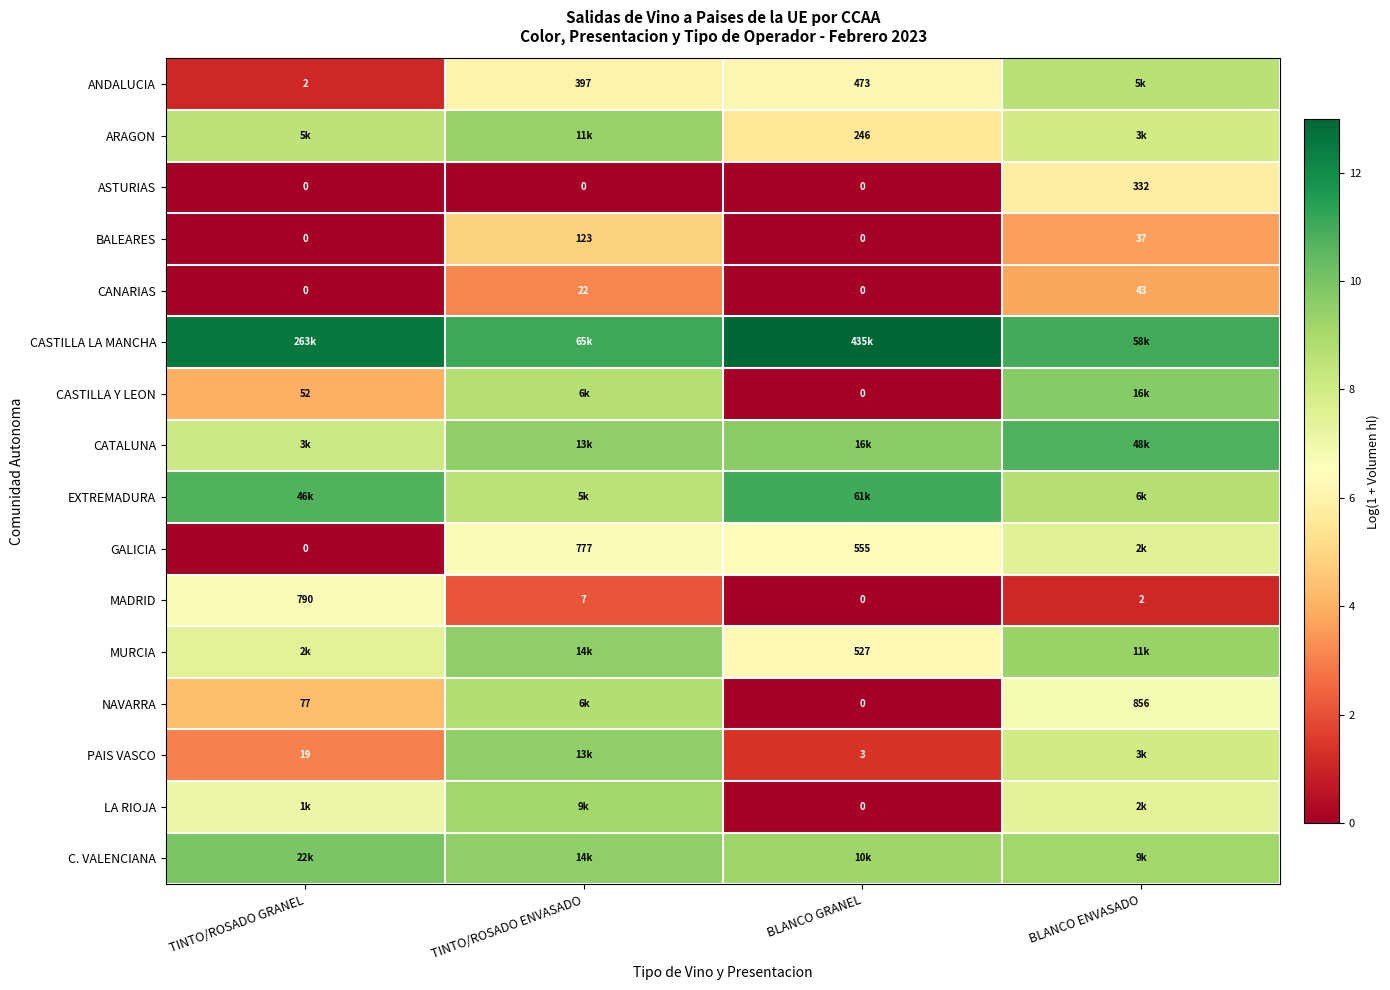

At which label does CANARIAS reach its peak?

BLANCO ENVASADO